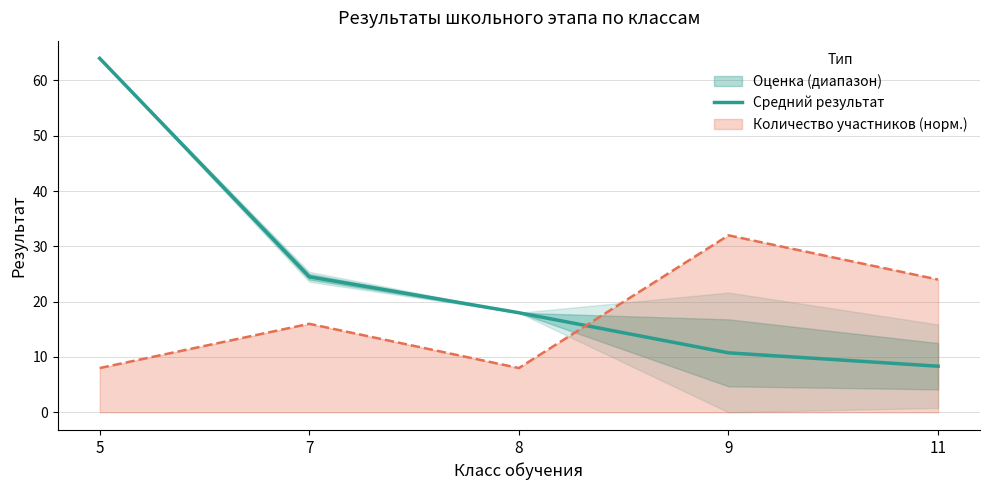

What is the value of the 3rd point from the left?

18.0